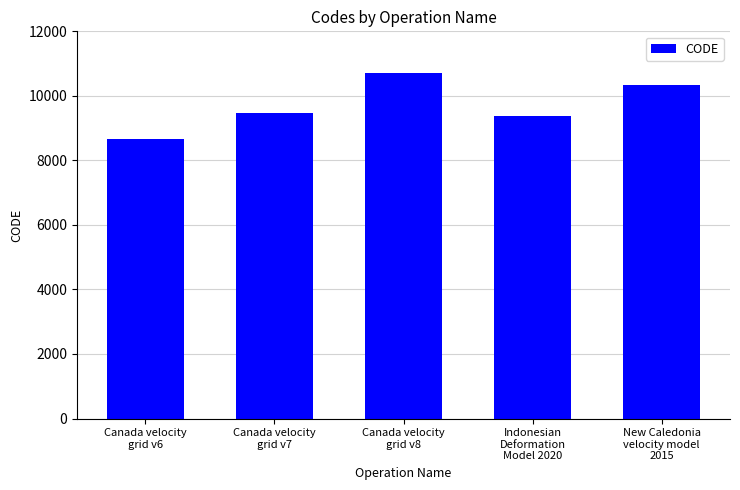

Reading left to right, transcribe all the data shown in this chart.

8676	9483	10707	9375	10323